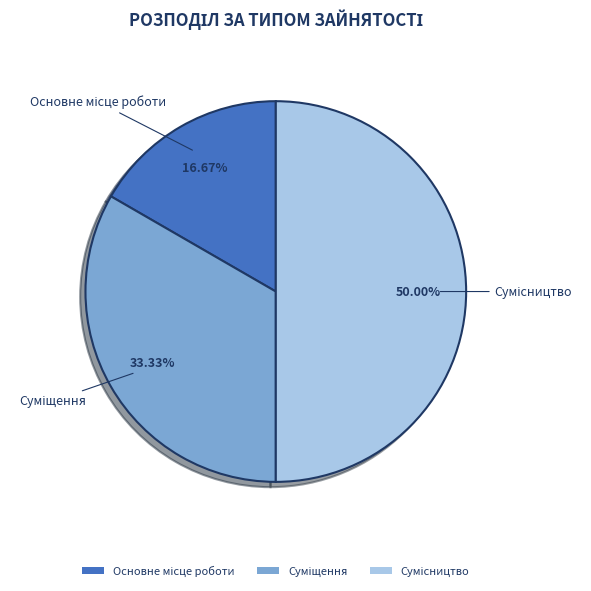

To the nearest percent, what is the difference between the Сумісництво and Основне місце роботи slice percentages?

33%